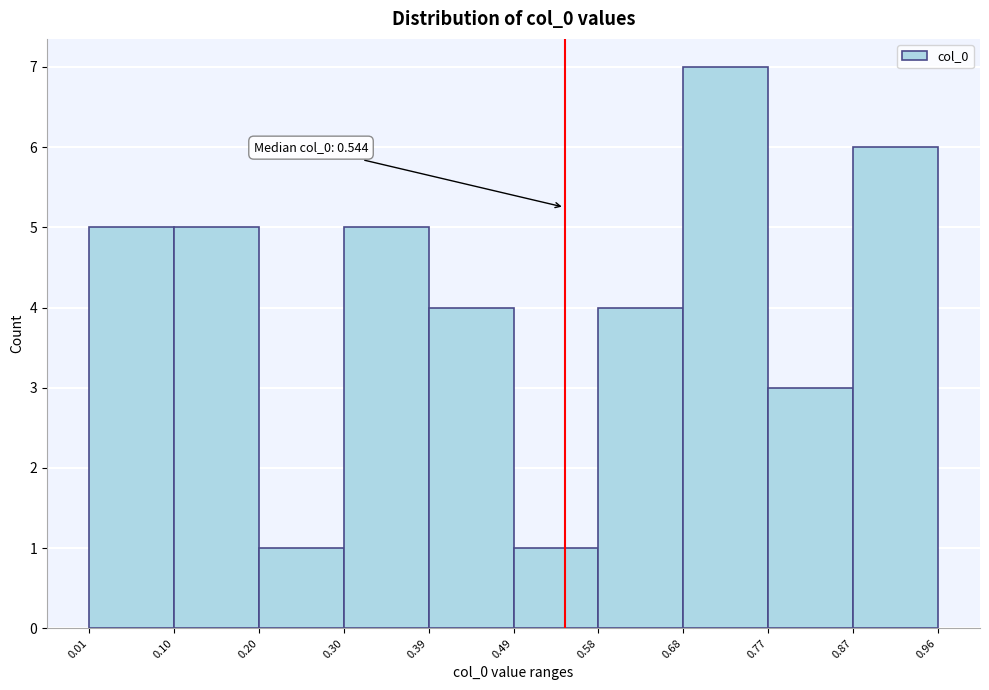

Which range on the x-axis has the tallest bar?

0.68 to 0.77